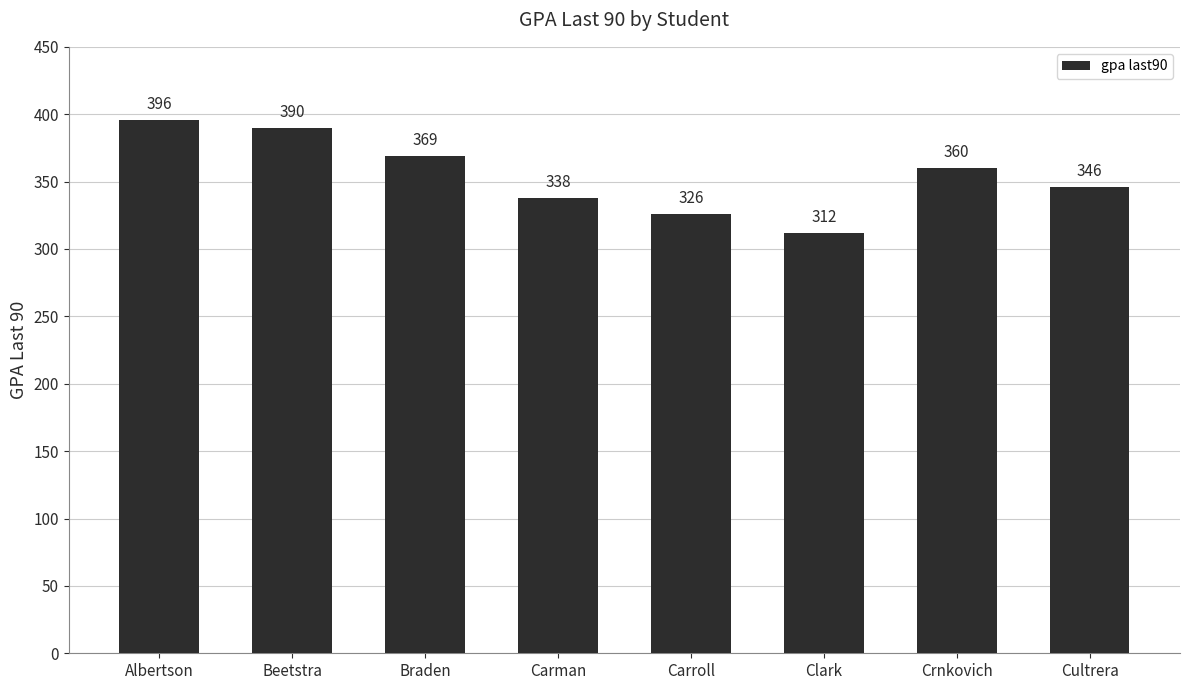

What is the label of the 2nd bar from the left?

Beetstra